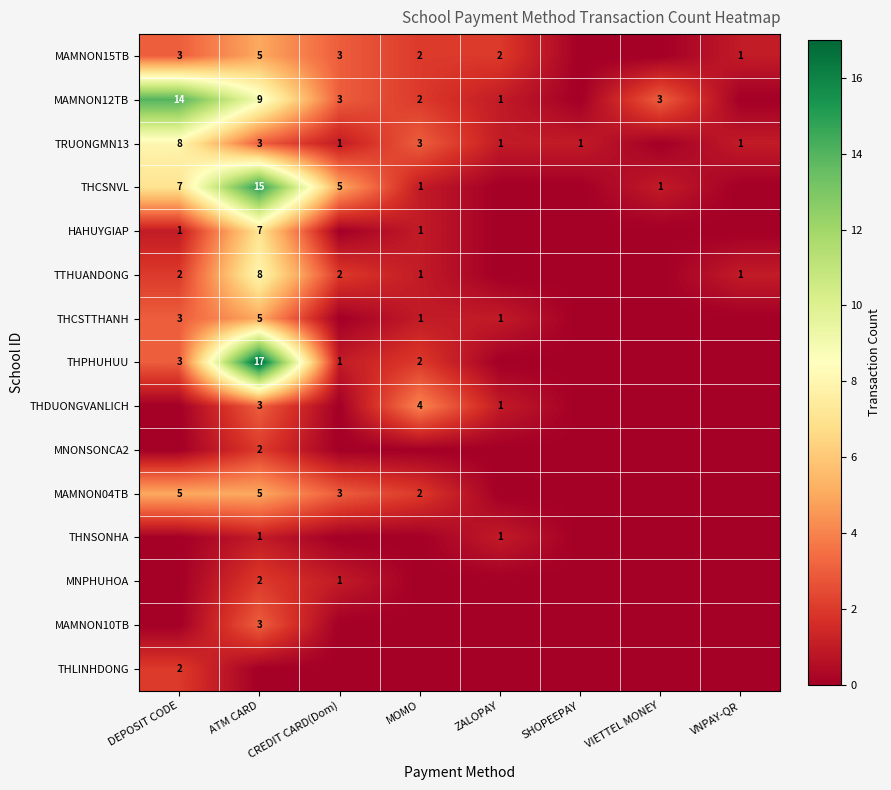

Rank the series at VIETTEL MONEY from lowest to highest value.

MAMNON15TB, TRUONGMN13, HAHUYGIAP, TTHUANDONG, THCSTTHANH, THPHUHUU, THDUONGVANLICH, MNONSONCA2, MAMNON04TB, THNSONHA, MNPHUHOA, MAMNON10TB, THLINHDONG, THCSNVL, MAMNON12TB